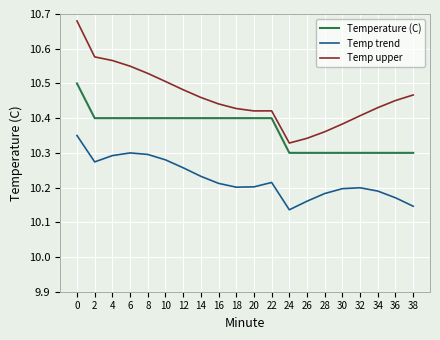

Which series has the largest range (max minus min)?

Temp upper